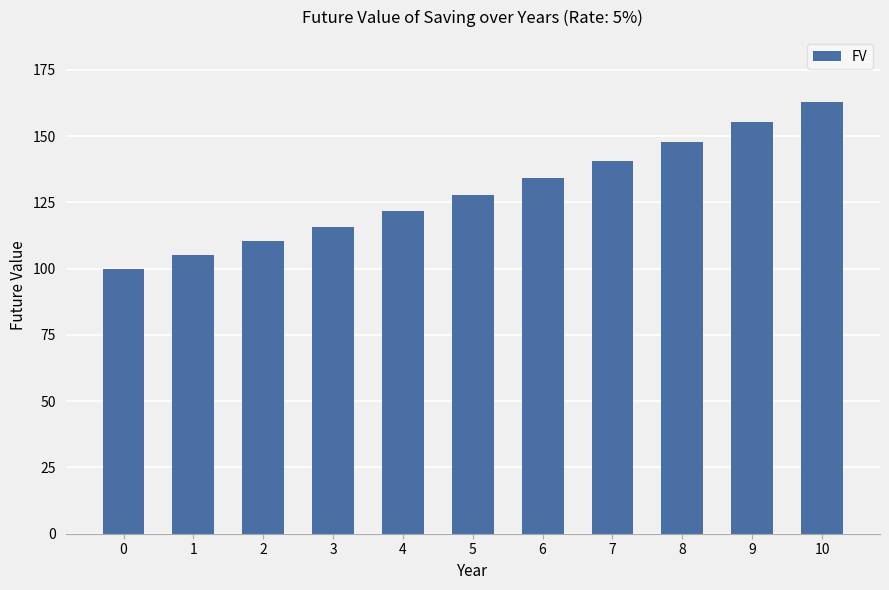

Count the number of values greater than 127.

6